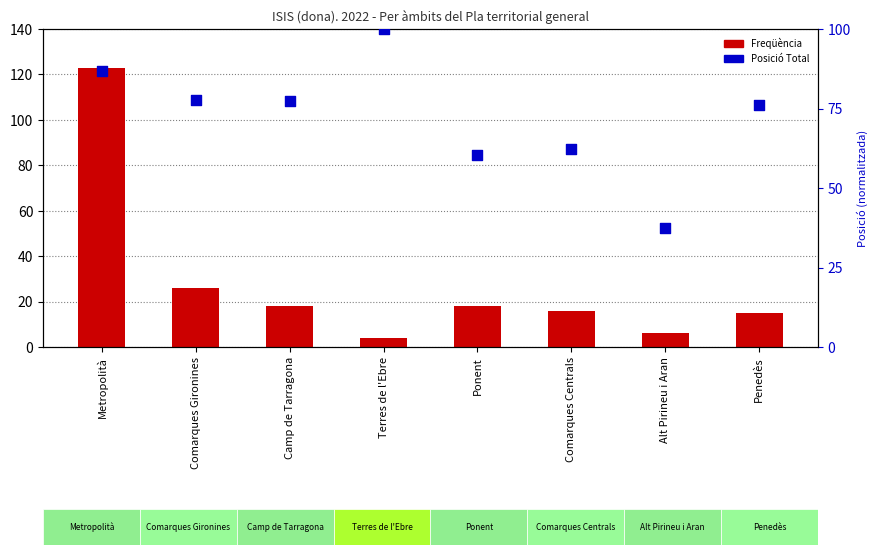

Is the value of Freqüència at Metropolità greater than the value of Posició Total at Ponent?

Yes